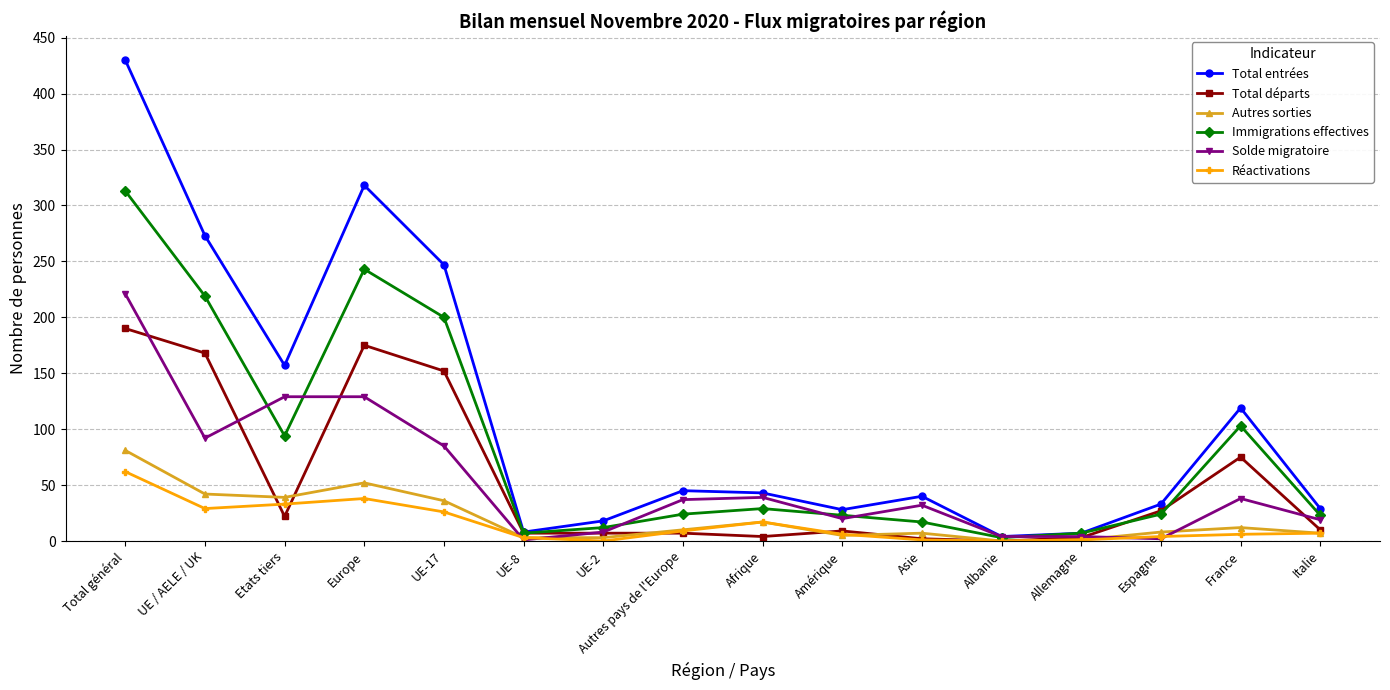

True or false: Total entrées has more than 1 points higher than both neighbors.

True